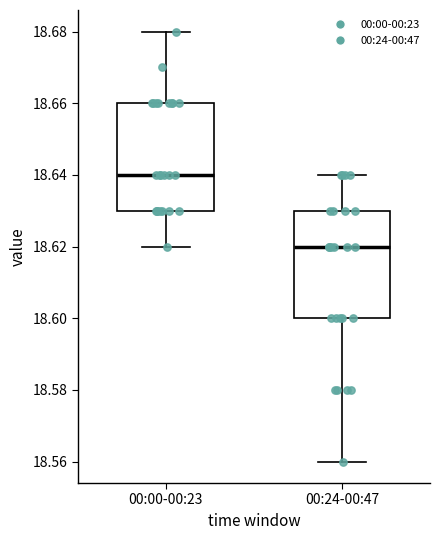

Reading left to right, transcribe this box plot: for each box, give where its median line is, the range the box spans, and where its two whiskers end, as read against the y-axis. The values are not printed on the chart, so give them approximately, as read against the axis.

00:00-00:23: median 18.64, box 18.63 to 18.66, whiskers 18.62 to 18.68
00:24-00:47: median 18.62, box 18.60 to 18.63, whiskers 18.56 to 18.64